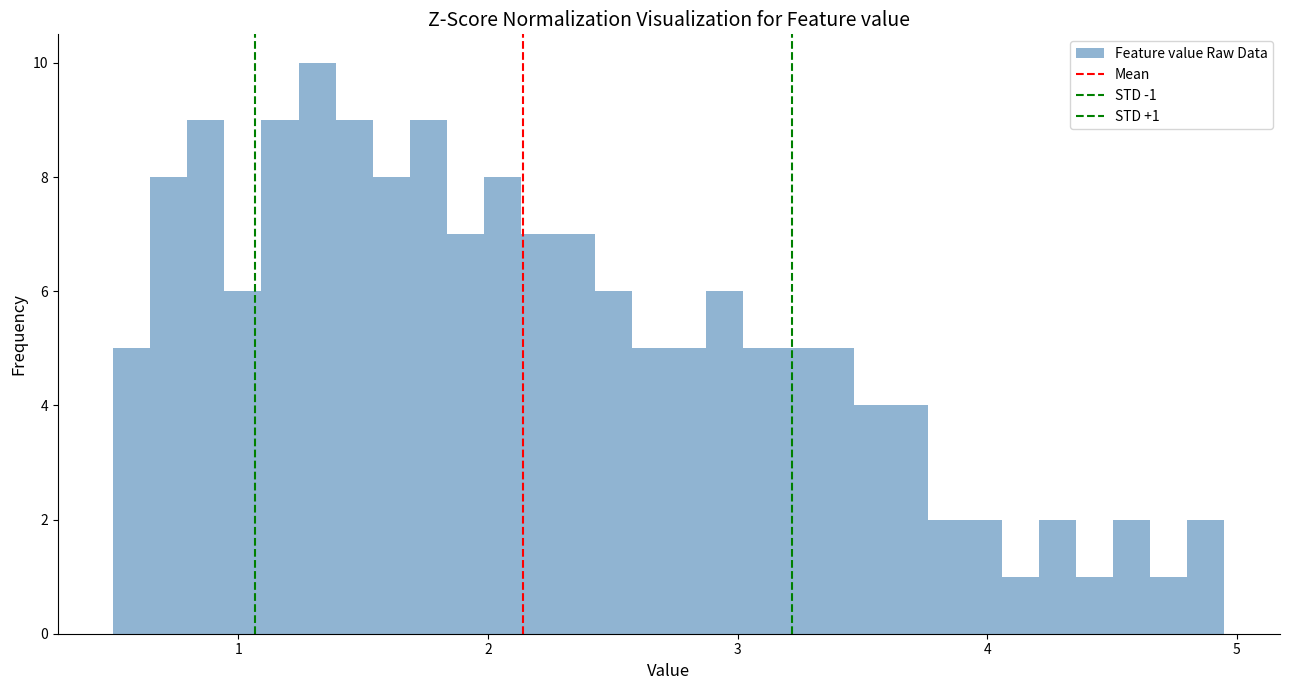

Around what value on the x-axis is the tallest bar? Give the approximate position of its centre, as read against the axis.

1.3